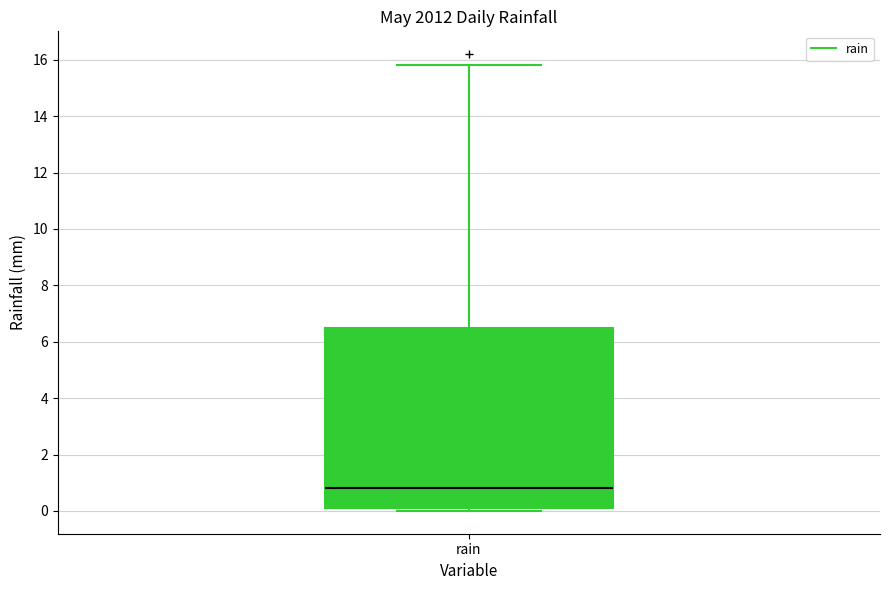

Transcribe this box plot: give where the median line is, the range the box spans, and where the two whiskers end, as read against the y-axis. The values are not printed on the chart, so give them approximately, as read against the axis.

median 0.8, box 0.2 to 6.6, whiskers 0.0 to 15.8